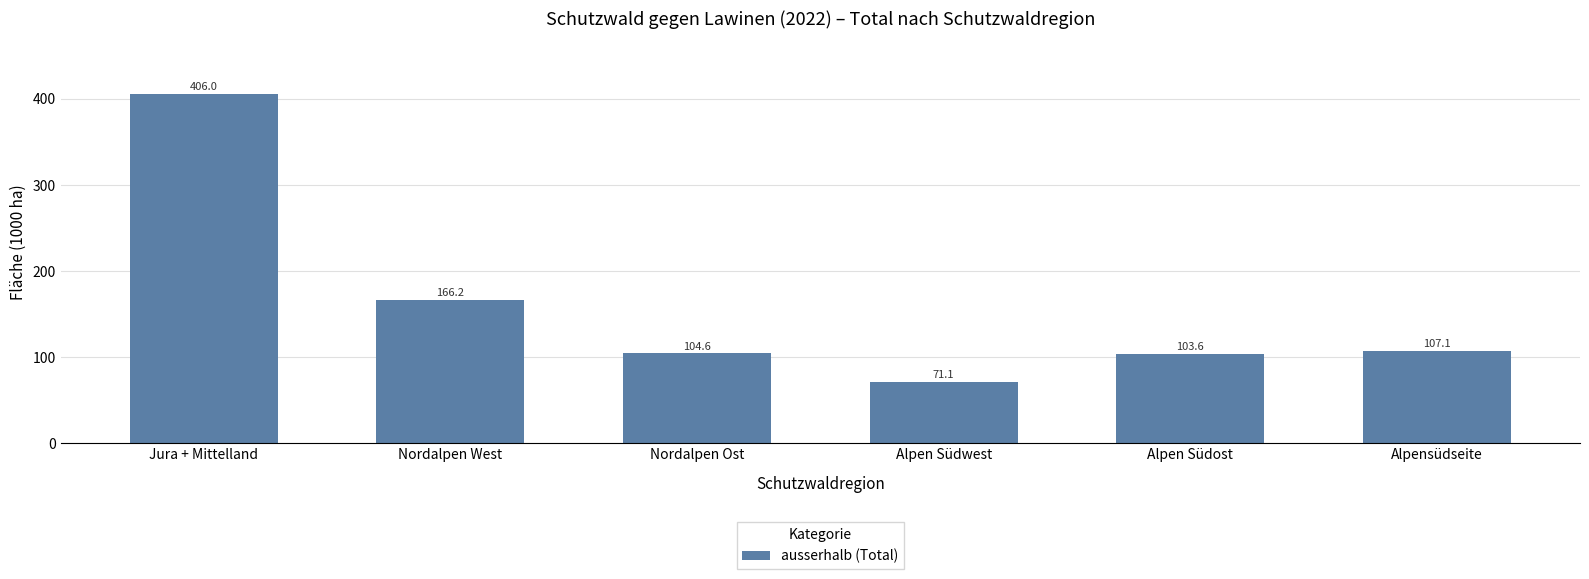

How many data points are above 107?

3